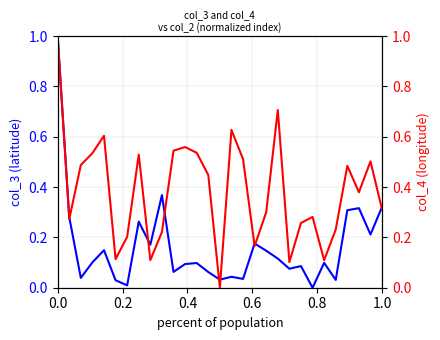

List the series in order of their overall mean, highest first.

col_4, col_3